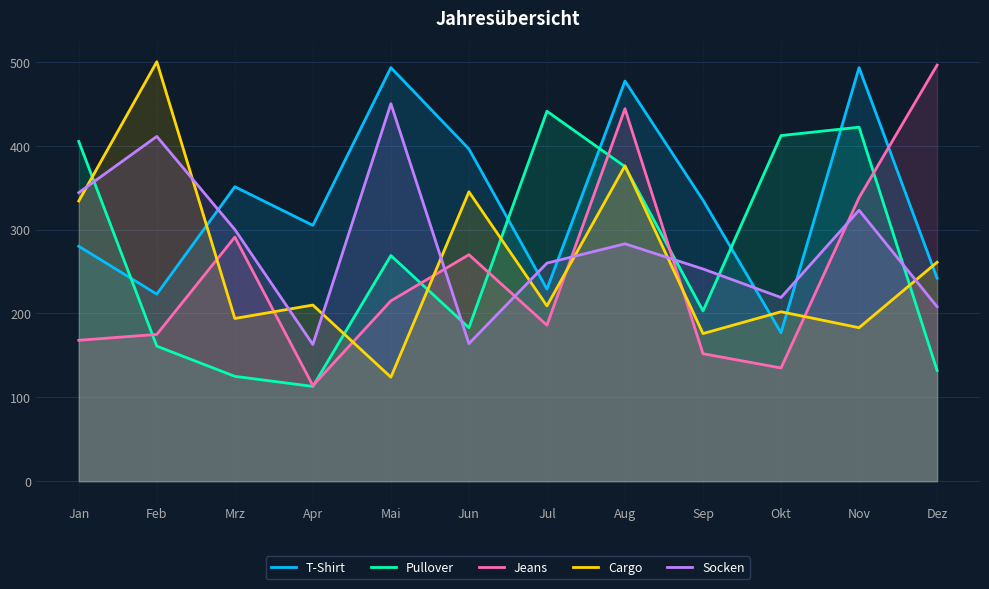

What is the difference between the maximum and minimum values in the T-Shirt series?

316